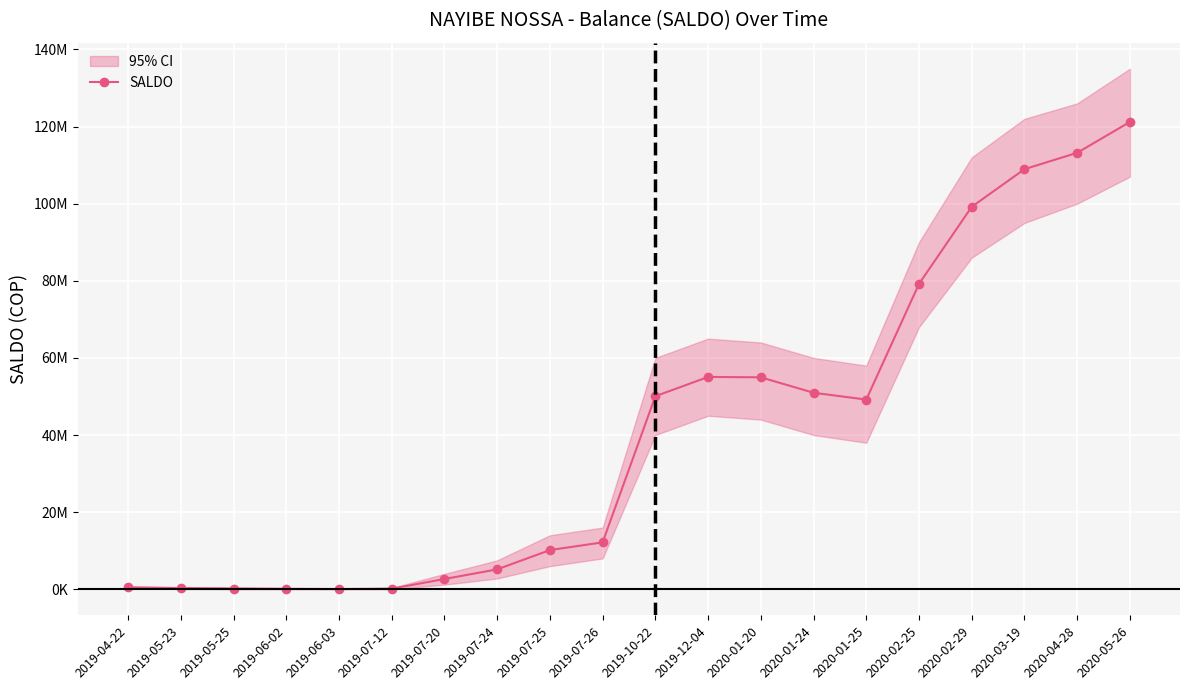

True or false: the data shows 50062760 at 2019-10-22.

True